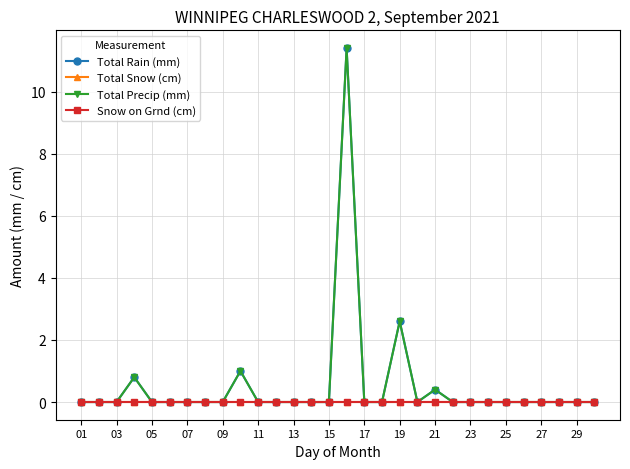

Does the chart have visible grid lines?

Yes